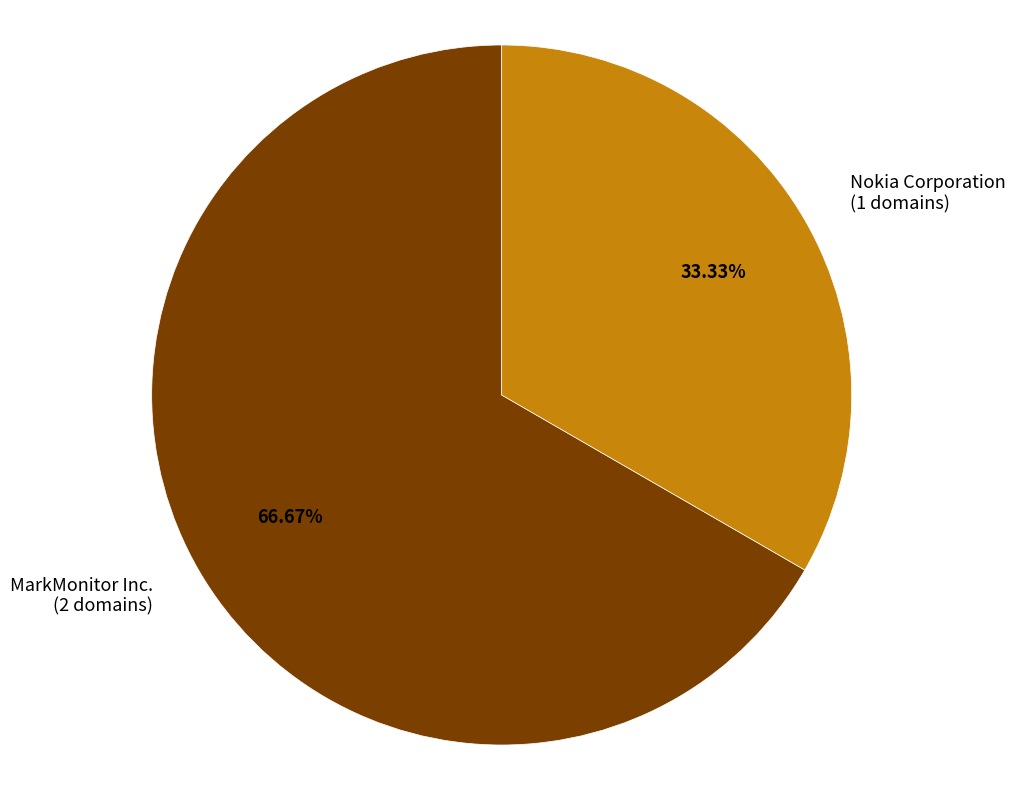

What is the smallest slice in the pie chart?

Nokia Corporation